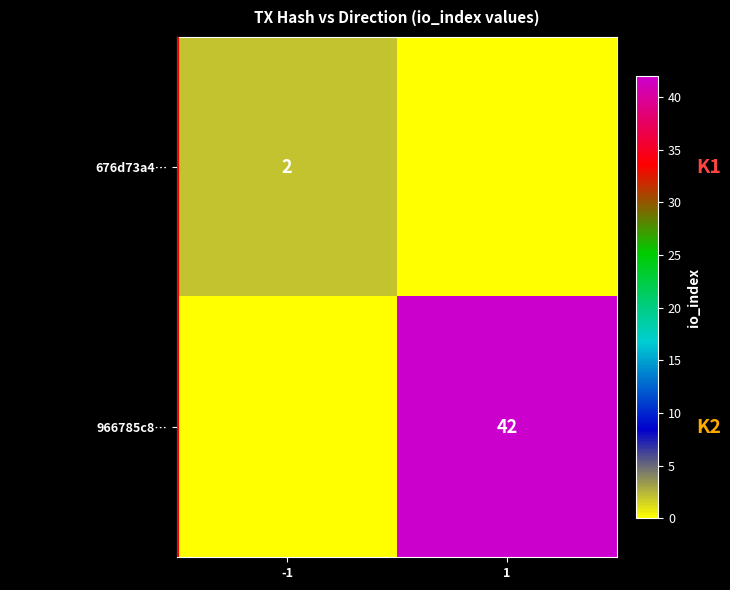

Is it true that 966785c8… equals 42 at 1?

True